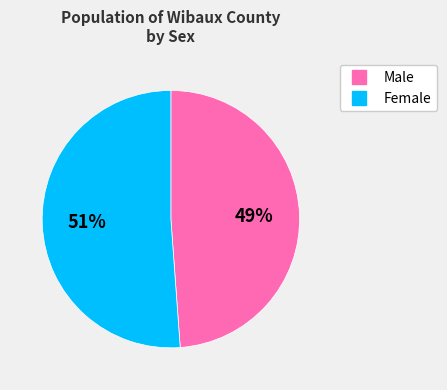

What is the smallest slice in the pie chart?

Male